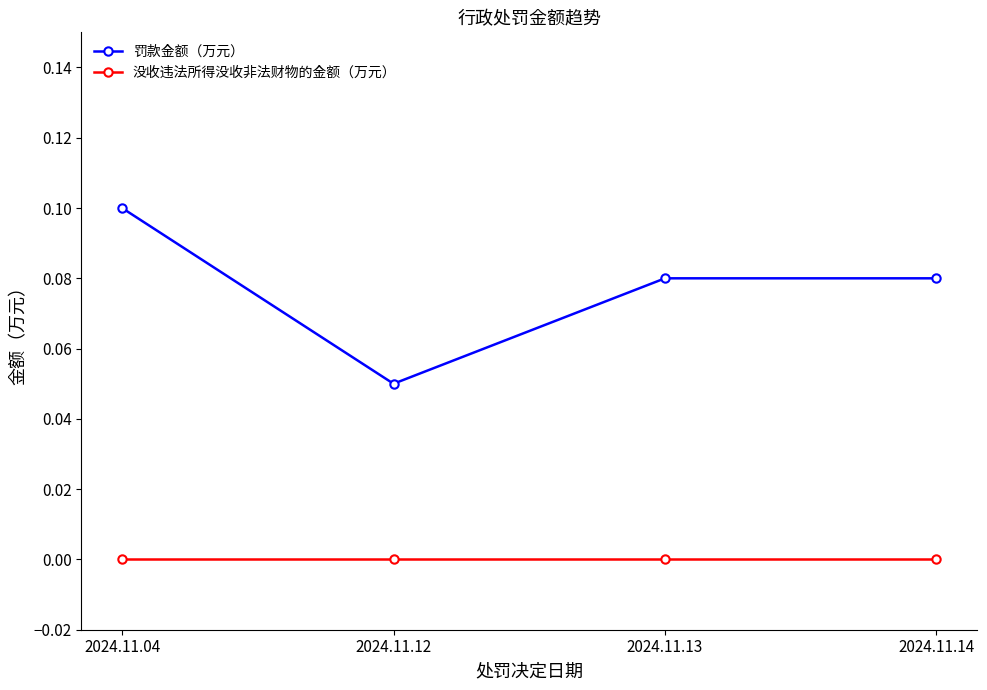

Rank the series by their maximum value, from highest to lowest.

罚款金额（万元）, 没收违法所得没收非法财物的金额（万元）